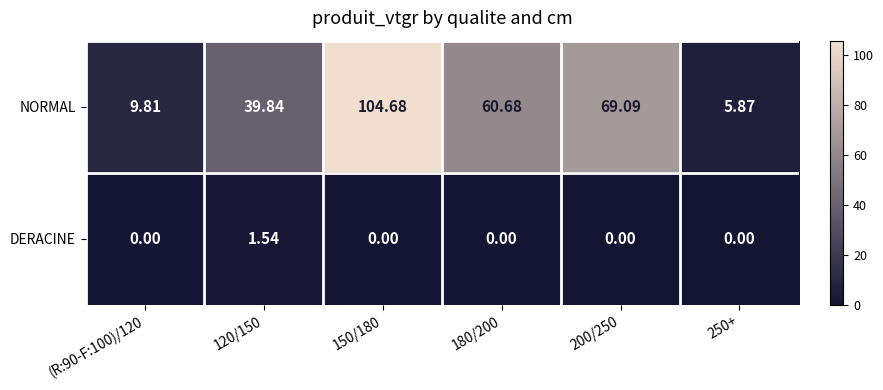

Which series has the widest spread of values?

NORMAL